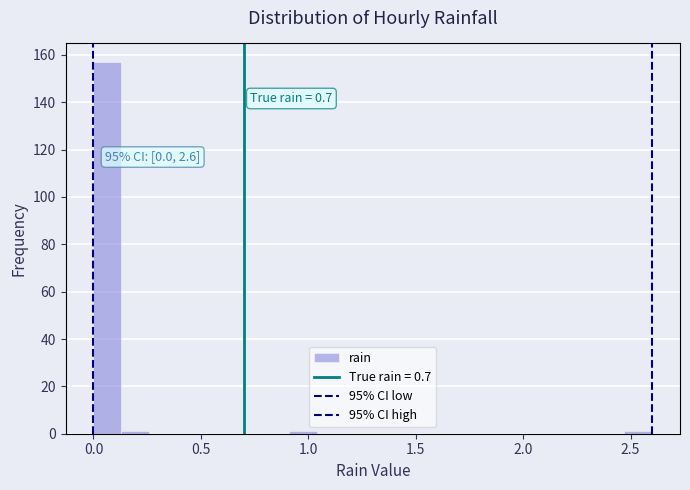

Around what value on the x-axis is the tallest bar? Give the approximate position of its centre, as read against the axis.

0.05